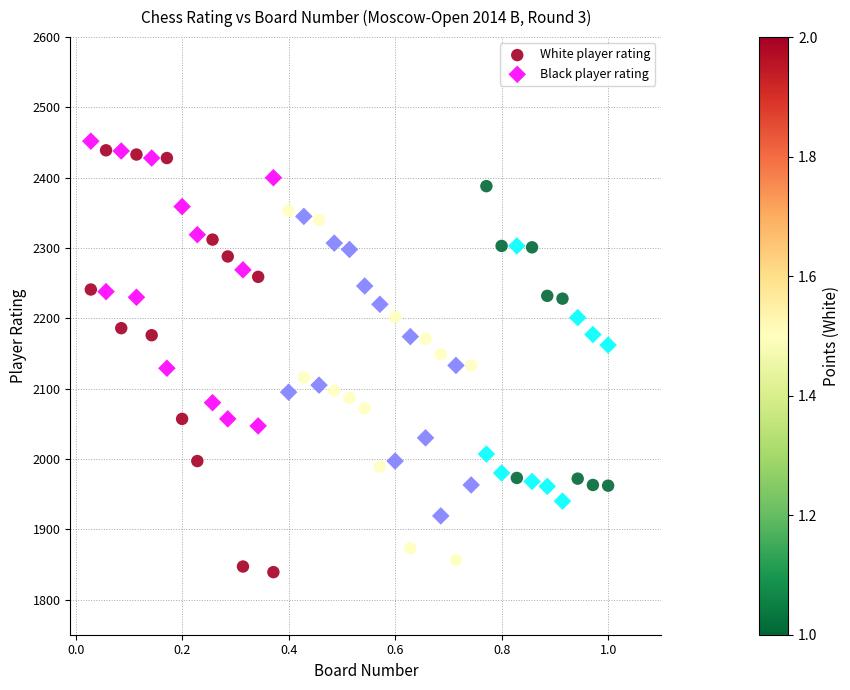

Across all data points, what is the range of Y values (max minus min)?

613